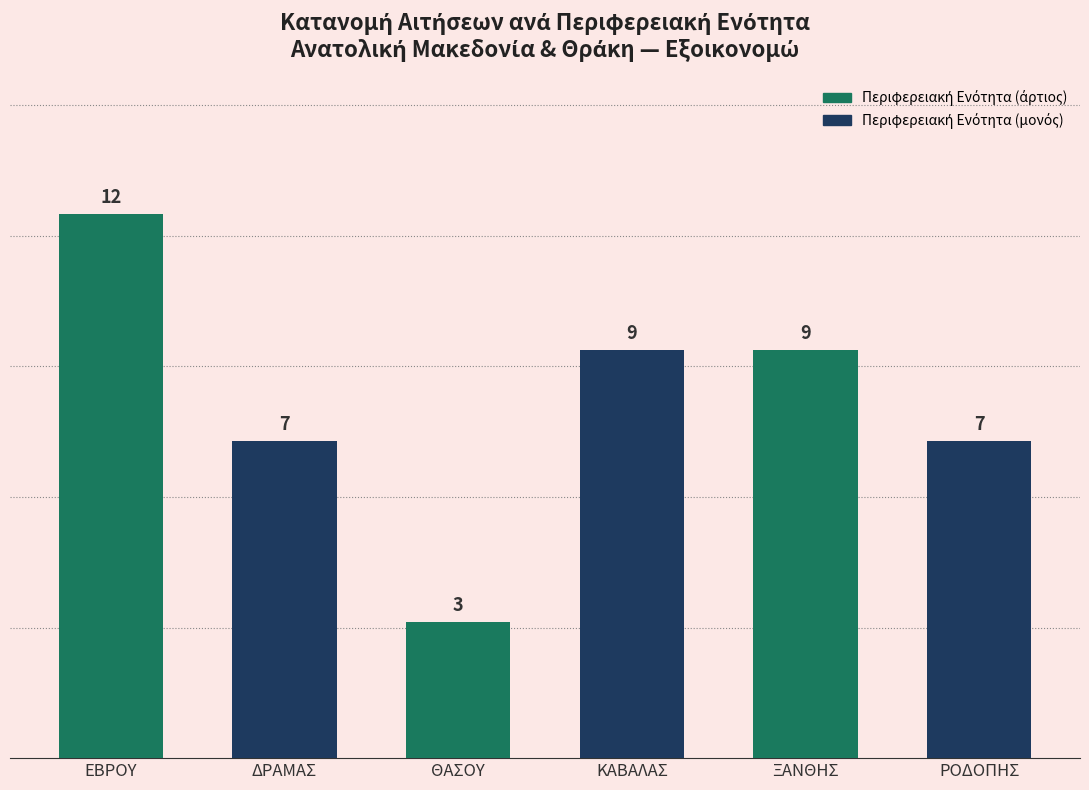

True or false: the data shows 5 at ΘΑΣΟΥ.

False